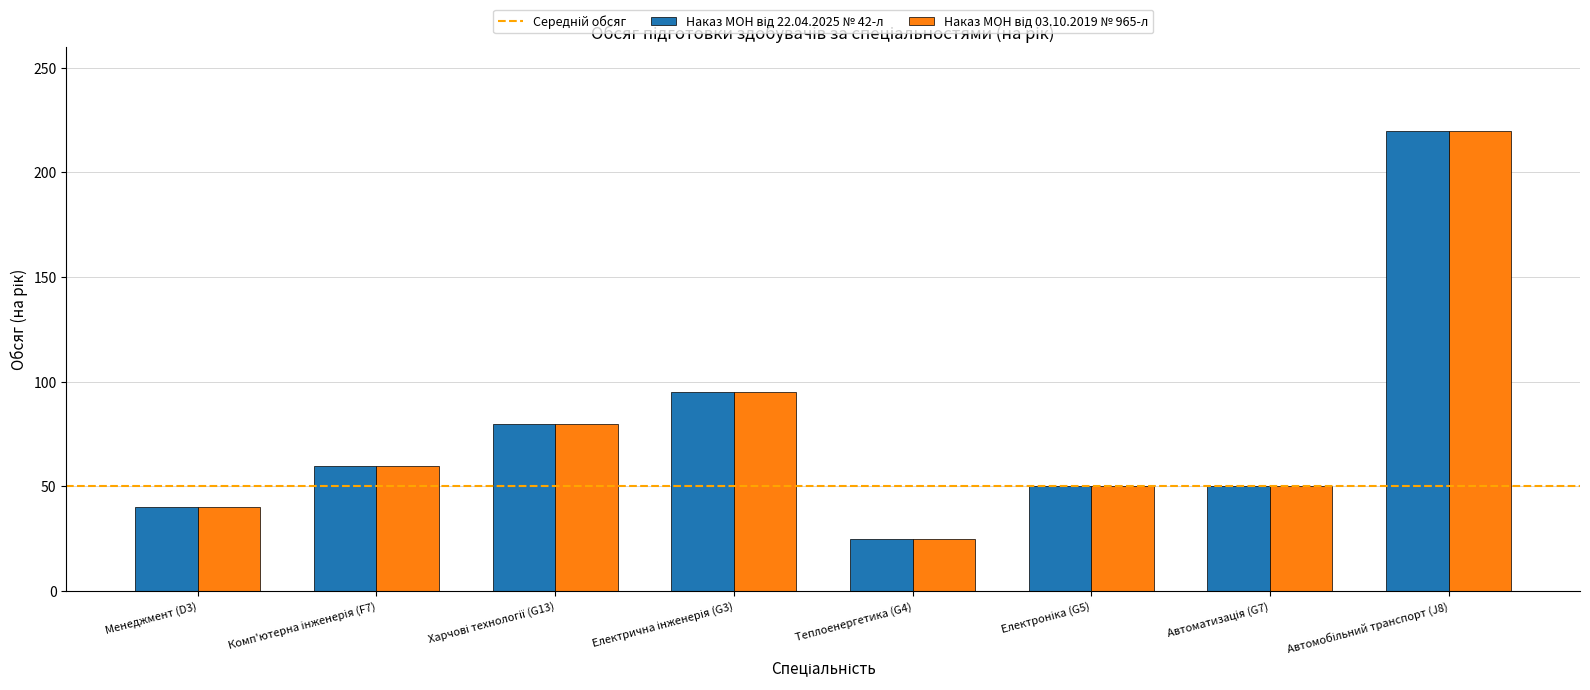

What is the total value across all series at Менеджмент (D3)?

80